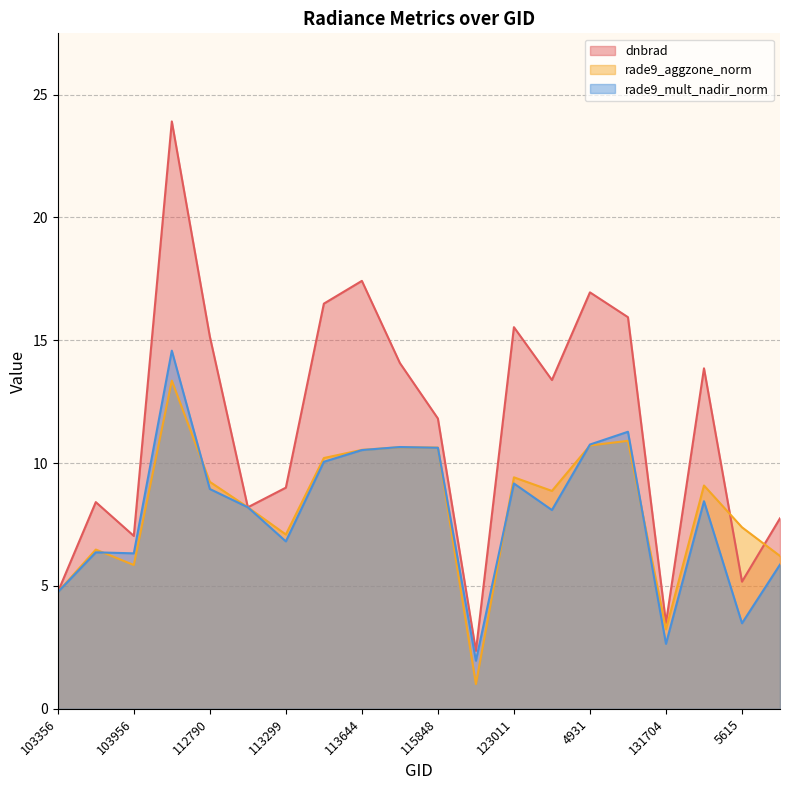

What is the label of the 11th point from the right?

3347